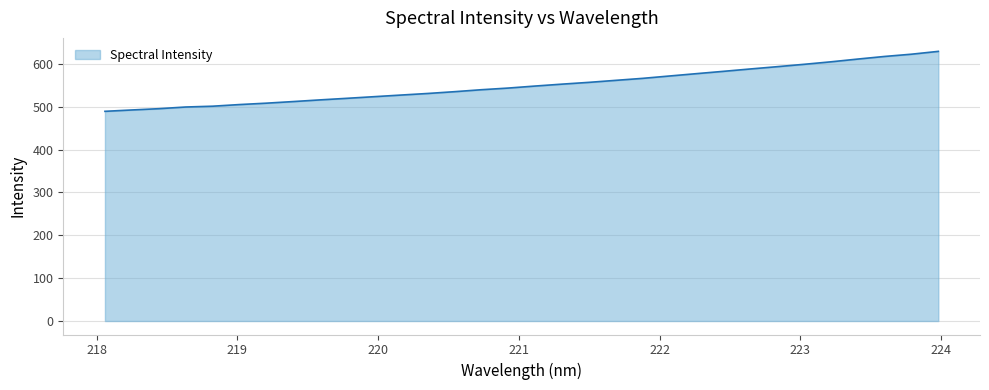

What is the greatest value displayed?

629.2